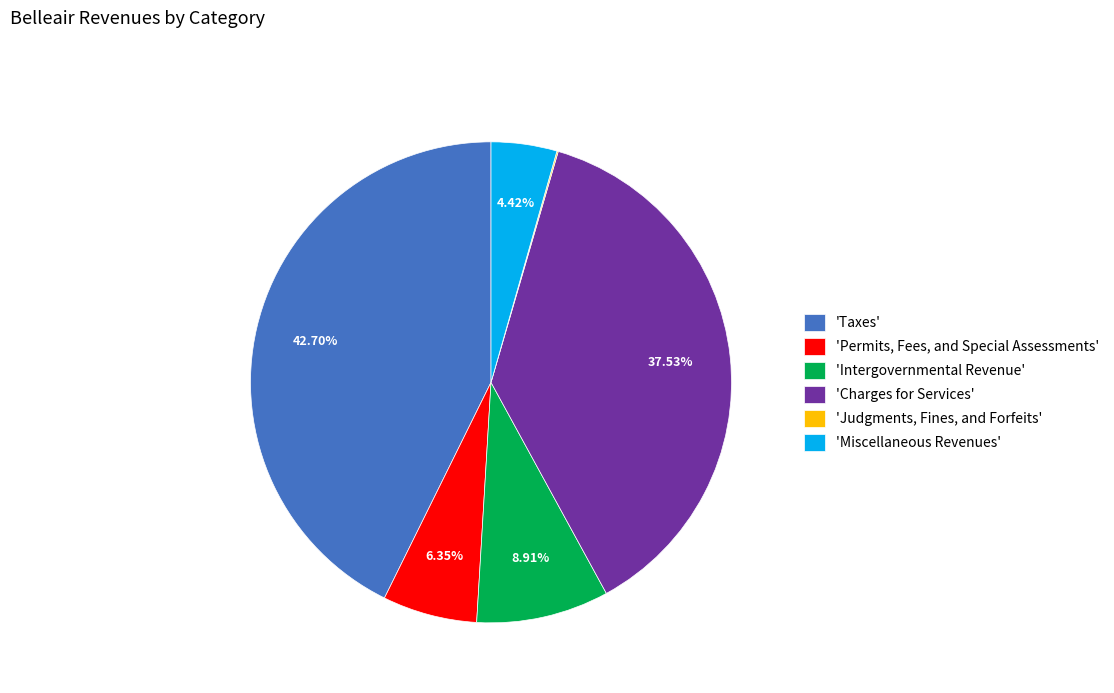

Between 'Miscellaneous Revenues' and 'Intergovernmental Revenue', which is larger?

'Intergovernmental Revenue'